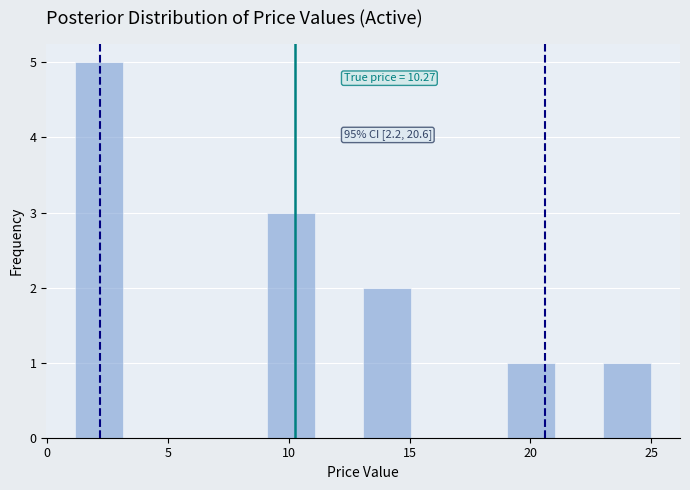

Around what value on the x-axis is the tallest bar? Give the approximate position of its centre, as read against the axis.

2.0